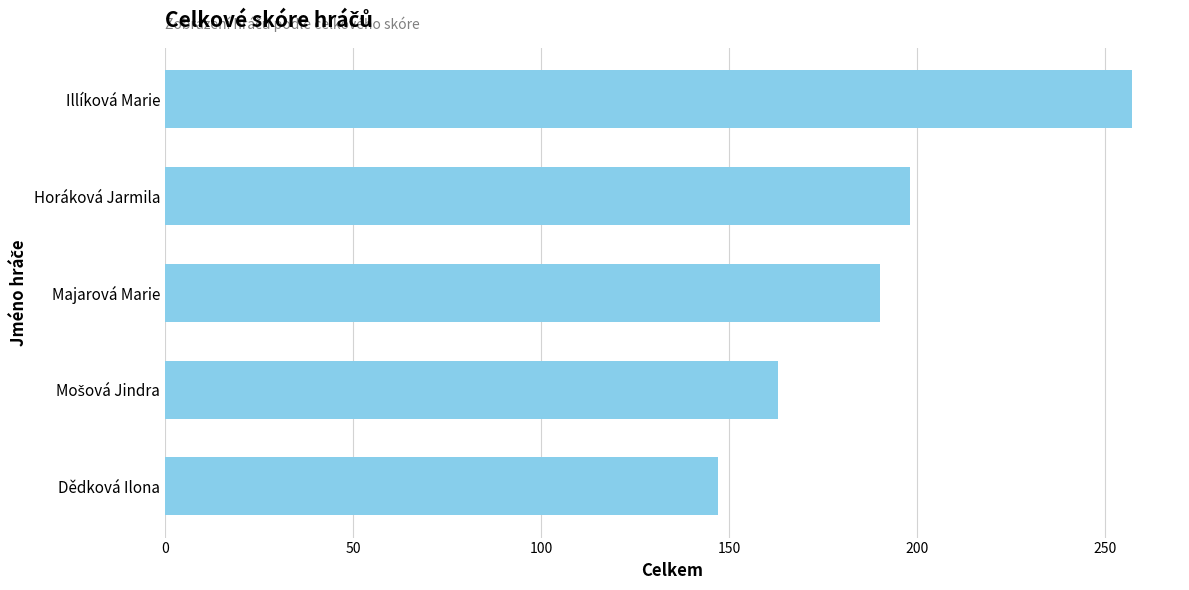

Reading top to bottom, what are all the values shown in this chart?

257	198	190	163	147